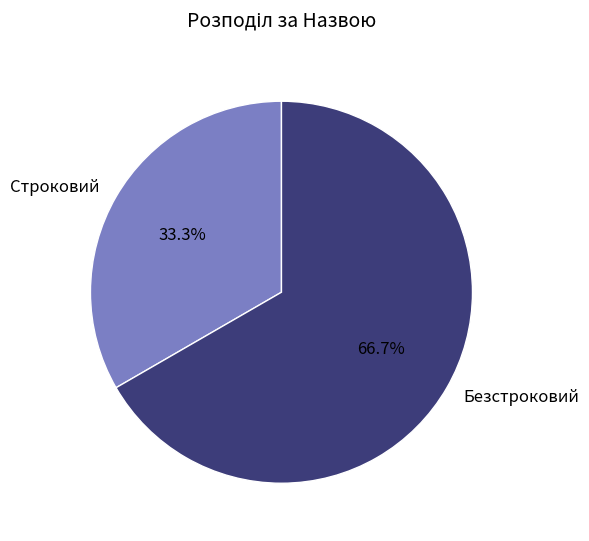

Approximately how many times larger is the value at Безстроковий compared to Строковий?

2.0